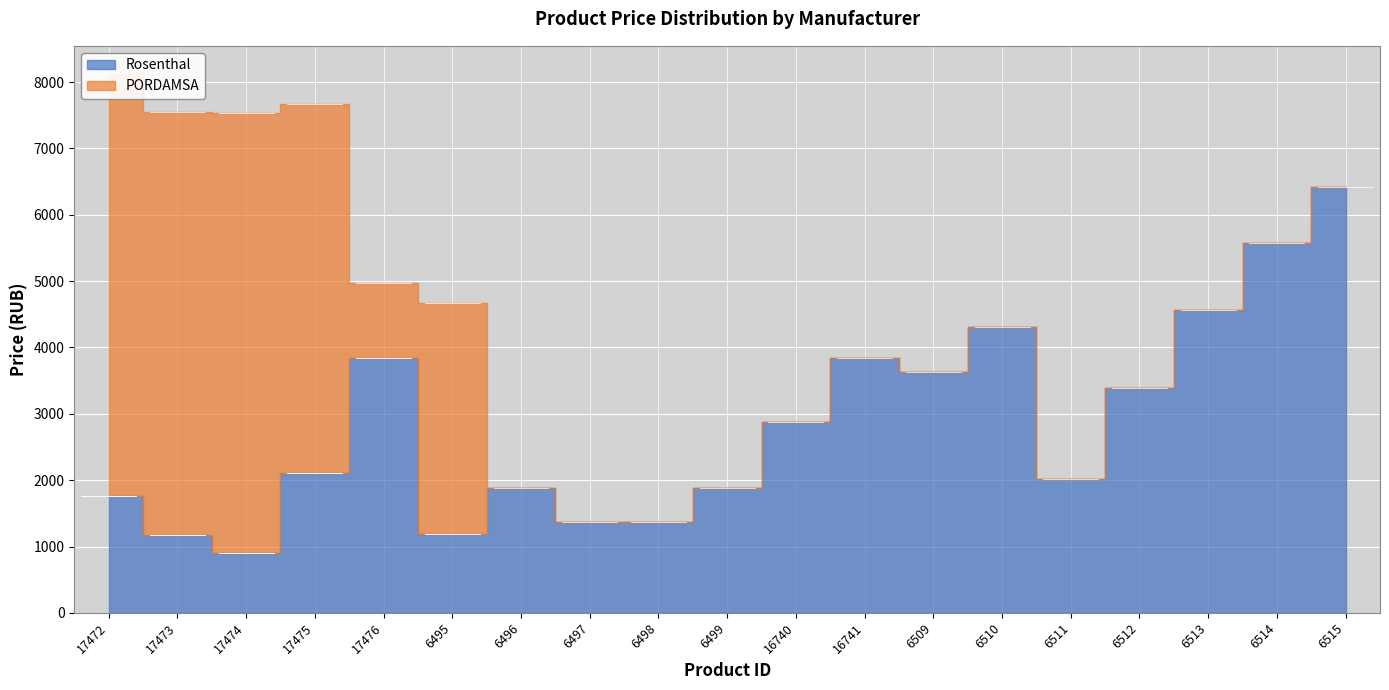

Which series has the largest range (max minus min)?

PORDAMSA